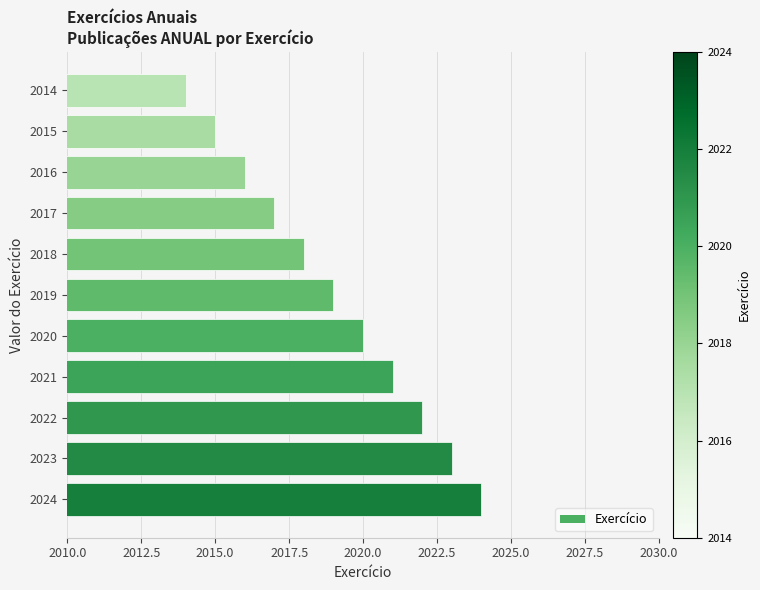

How many distinct data groups are displayed?

1